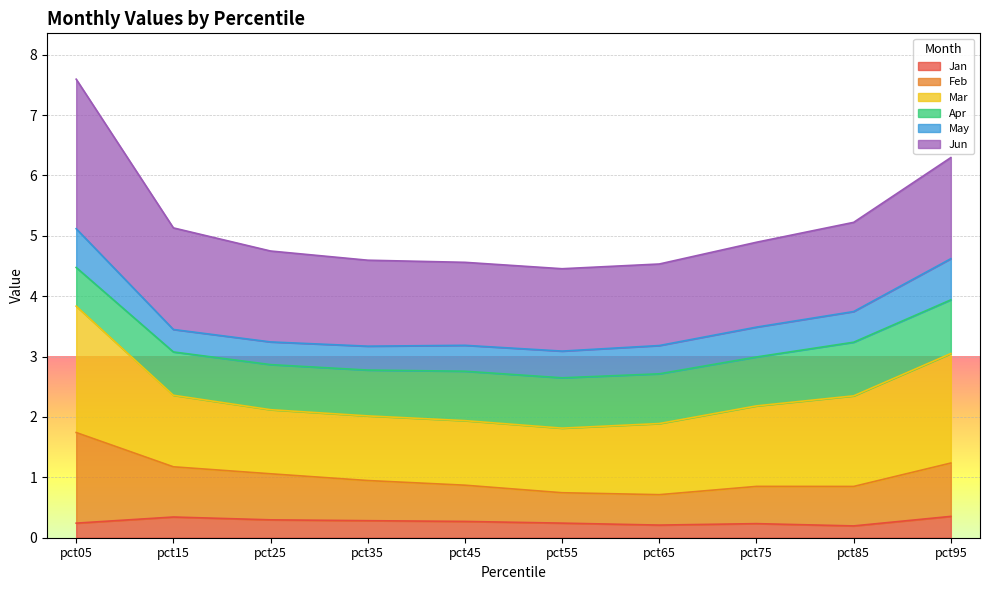

What is the minimum value shown in the chart?

0.2